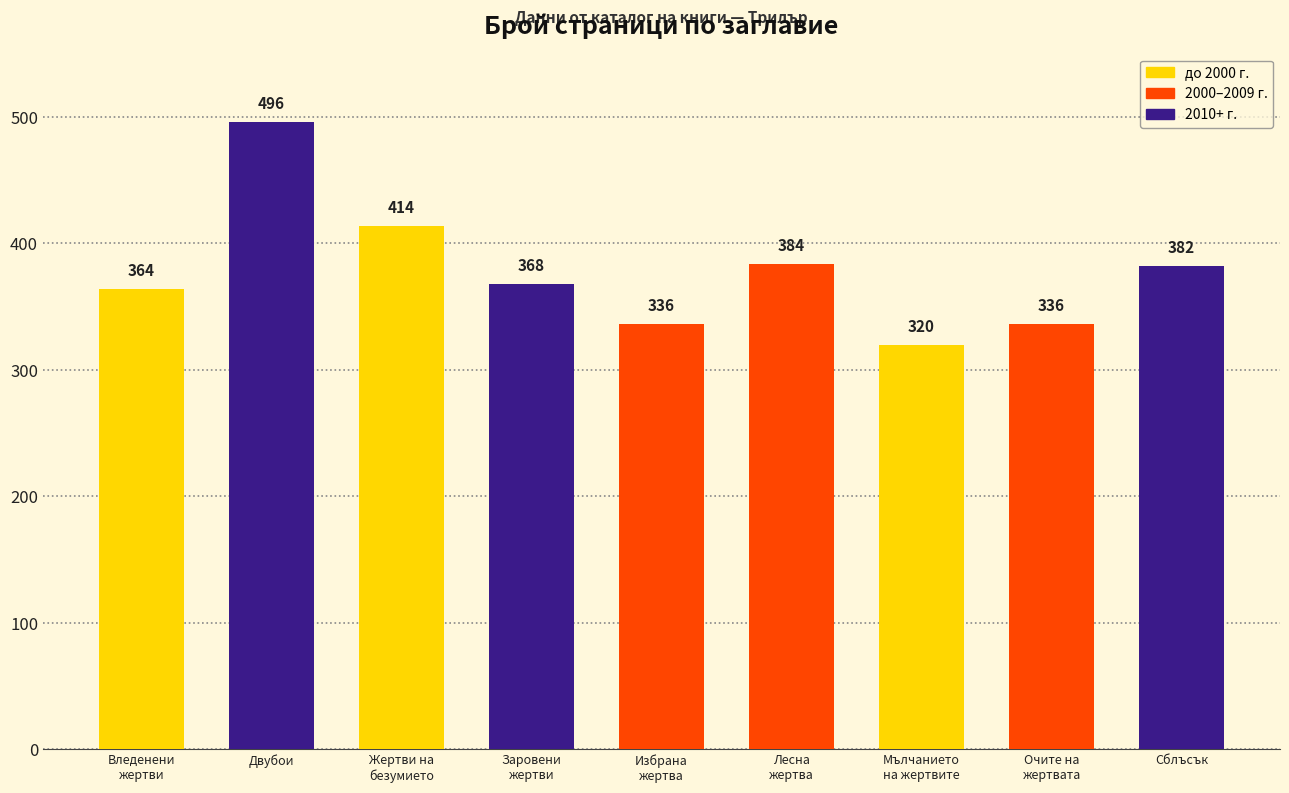

What is the label of the 3rd bar from the left?

Жертви на
безумието